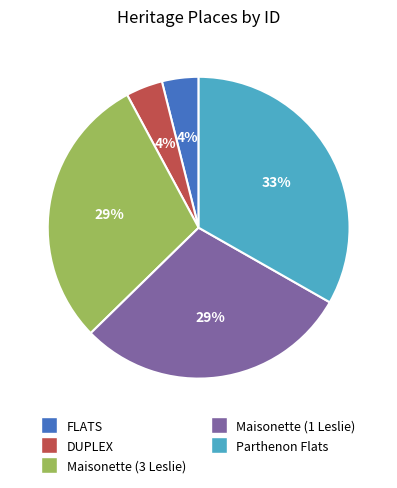

True or false: Maisonette (1 Leslie) accounts for 29% of the total.

True